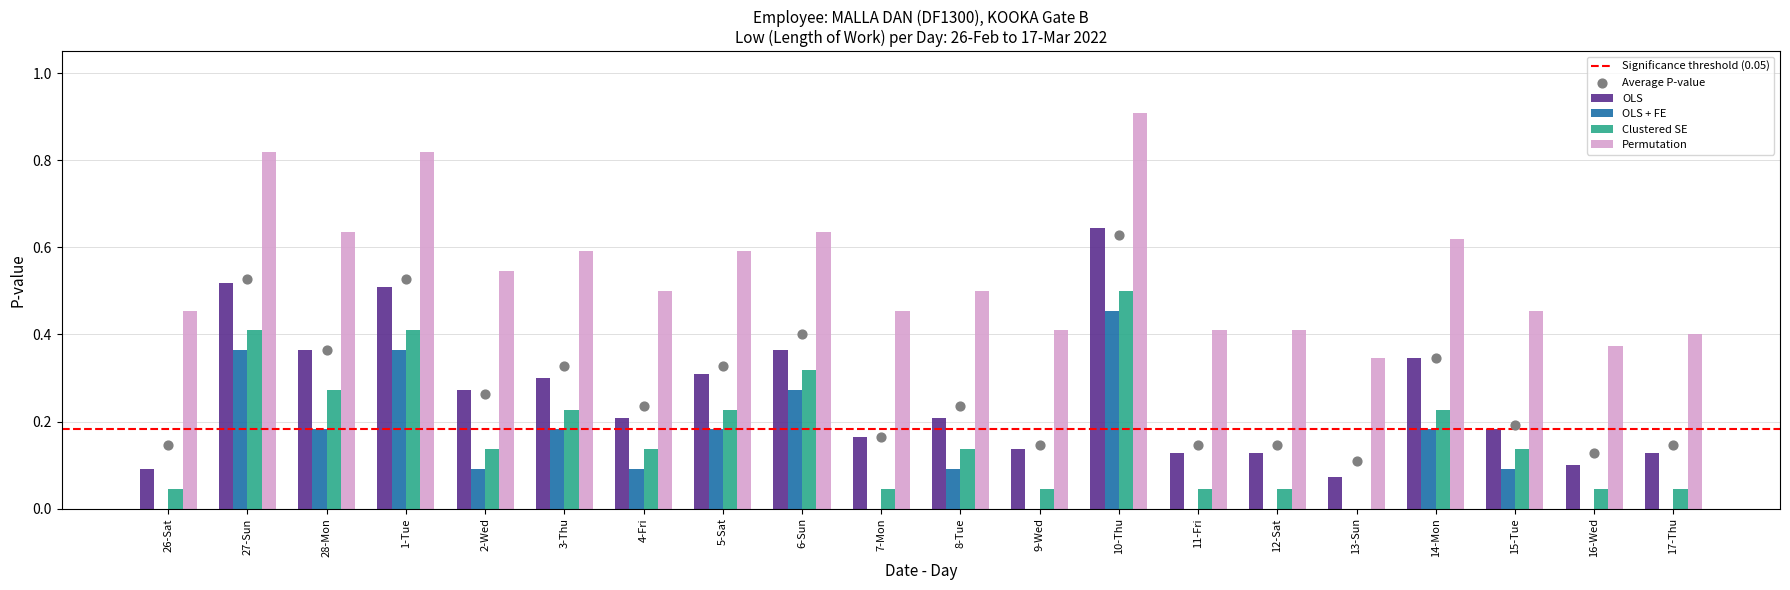

Is the value of Clustered SE at 2-Wed greater than the value of OLS + FE at 4-Fri?

Yes